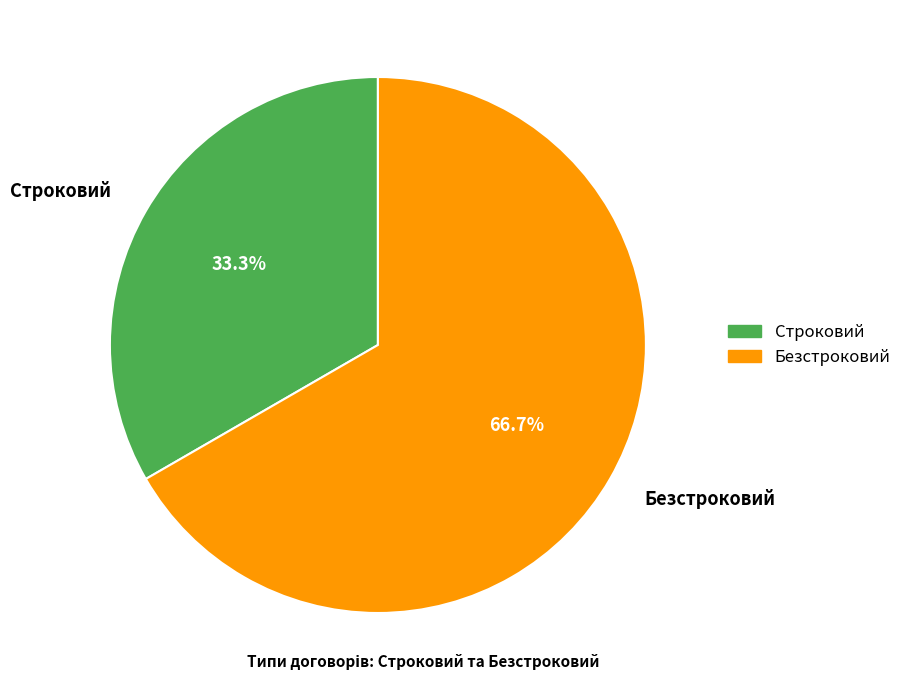

To the nearest percent, what percentage of the pie is Безстроковий?

67%